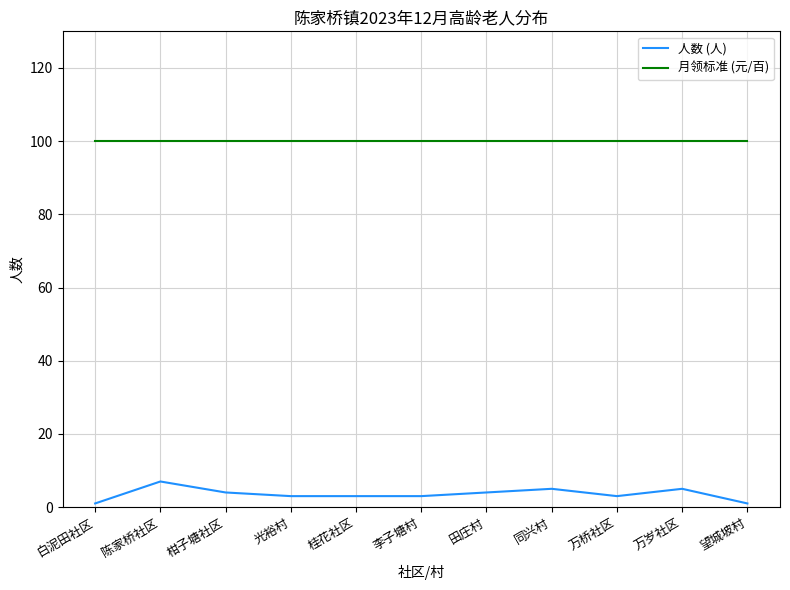

Is it true that 人数 (人) equals 9 at 同兴村?

False